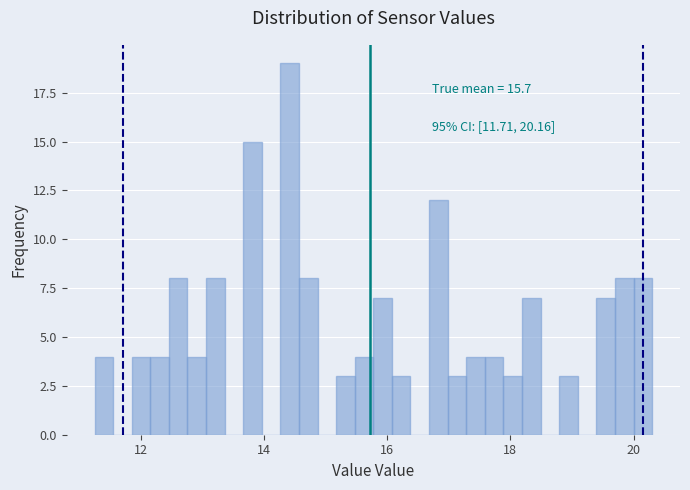

Around what value on the x-axis is the tallest bar? Give the approximate position of its centre, as read against the axis.

14.4